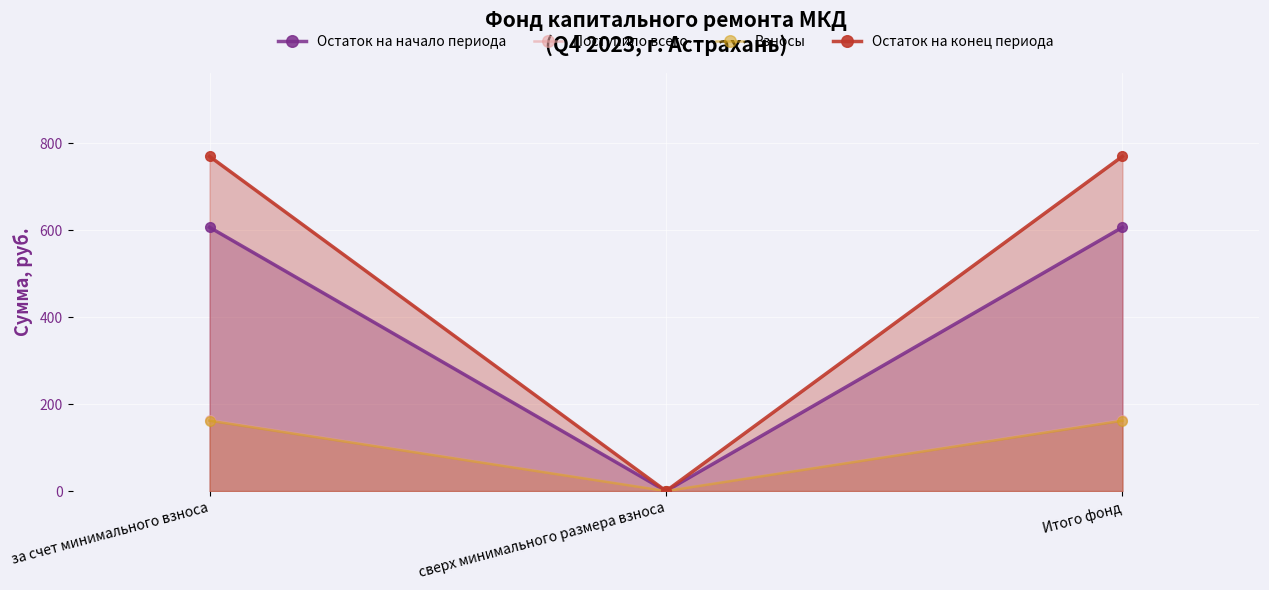

Rank the series by their maximum value, from lowest to highest.

Взносы, Поступило всего, Остаток на начало периода, Остаток на конец периода